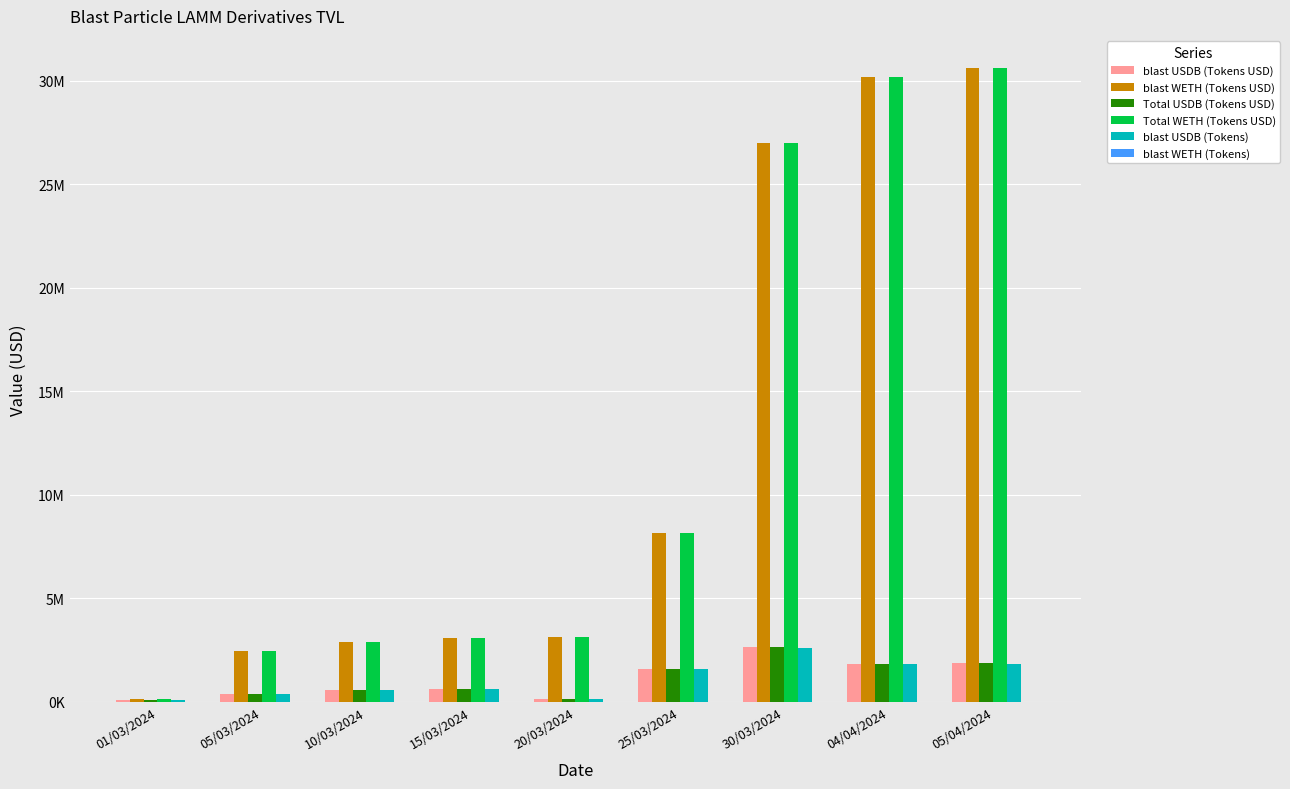

Are the bars horizontal?

No